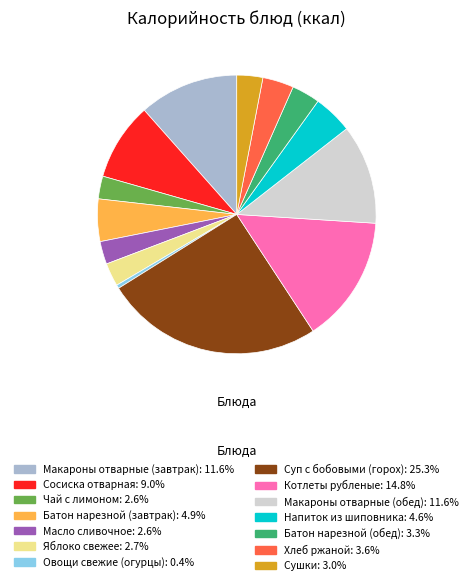

Between Напиток из шиповника and Сушки, which is larger?

Напиток из шиповника